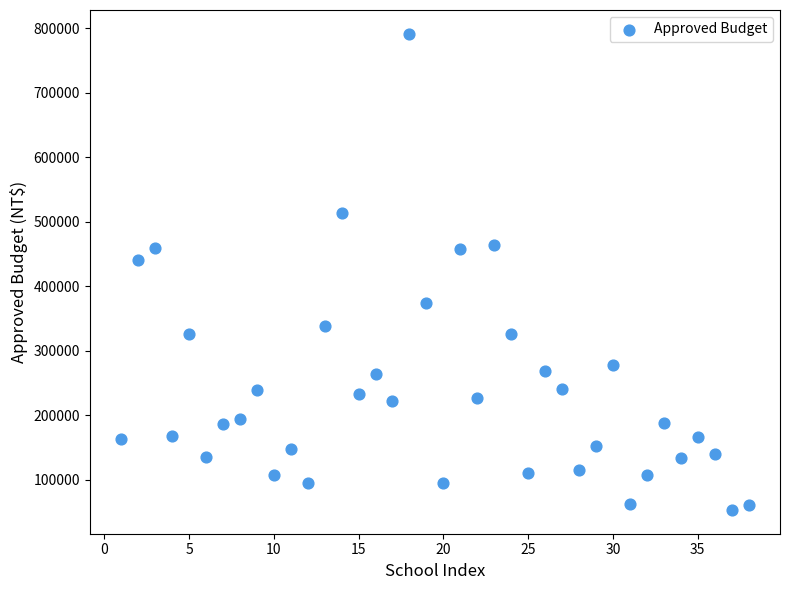

What Y value in the scatter plot is closest to 422189?

440573